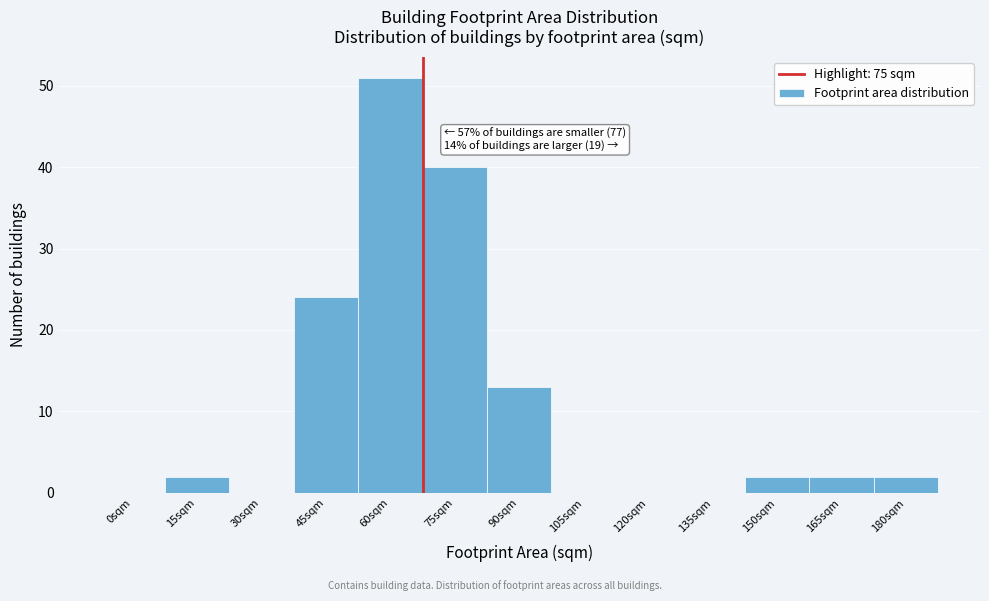

Reading left to right, list all the values displayed in this chart.

0sqm=0	15sqm=2	30sqm=0	45sqm=24	60sqm=51	75sqm=40	90sqm=13	105sqm=0	120sqm=0	135sqm=0	150sqm=2	165sqm=2	180sqm=2